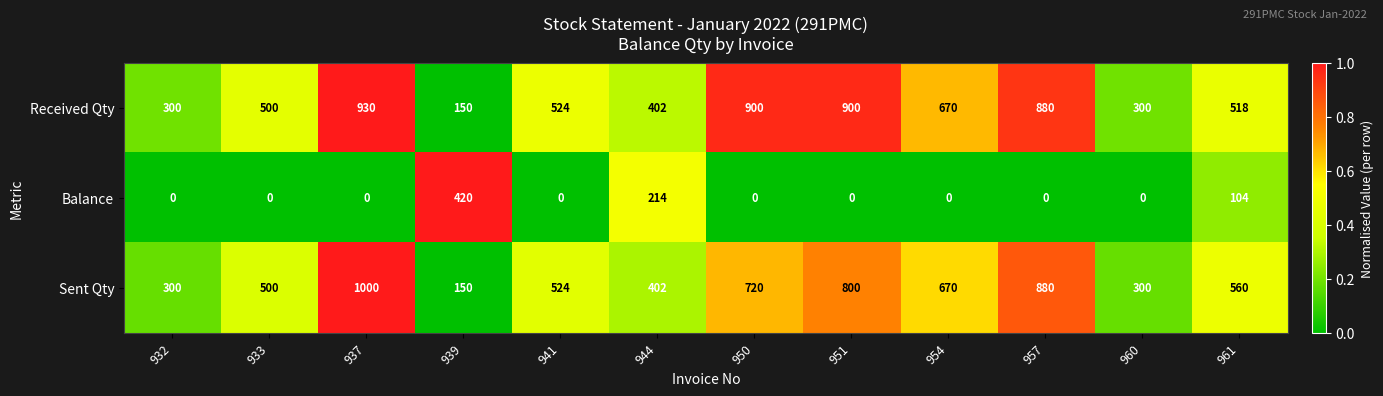

What is the sum of the Received Qty values at 939 and 960?

450